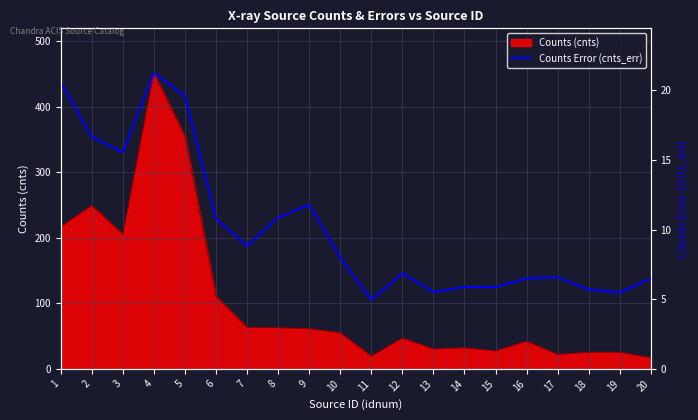

Is it true that Counts (cnts) equals 30.5 at 13?

True